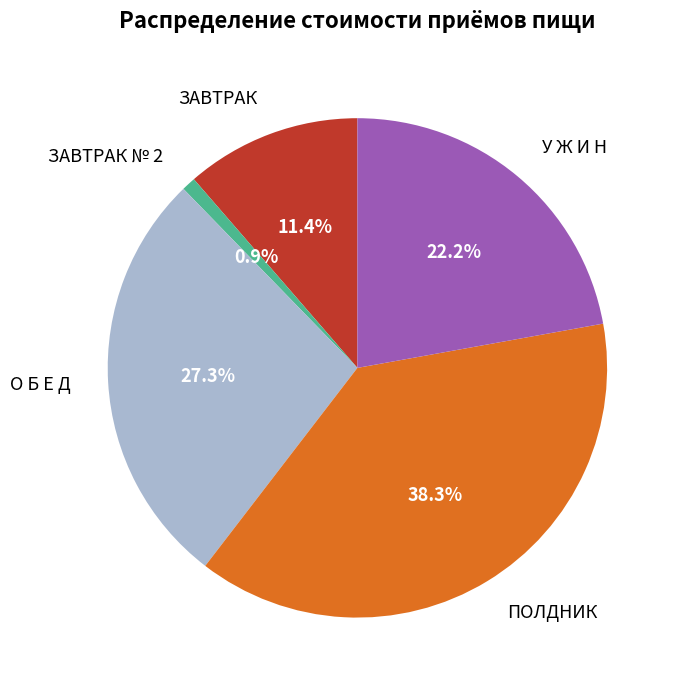

Does О Б Е Д represent more than half of the total?

No